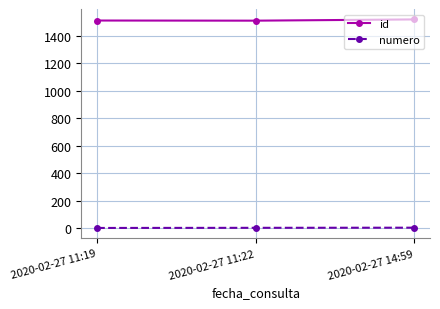

Is it true that numero equals 3 at 2020-02-27 14:59?

True